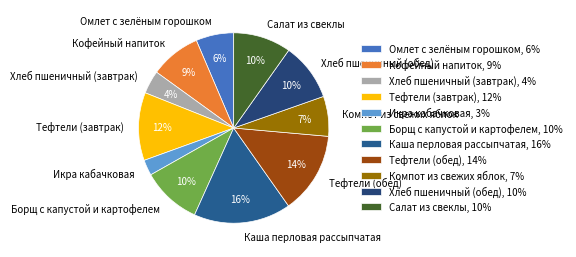

The Салат из свеклы slice represents 10% of the pie. True or false?

True